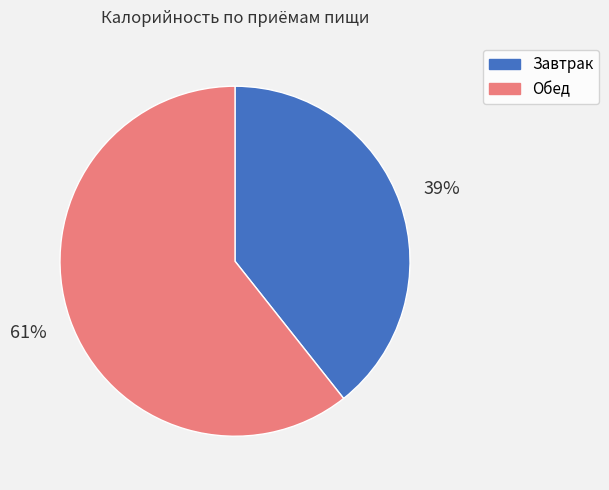

What is the ratio of the value at Завтрак to the value at Обед?

0.6